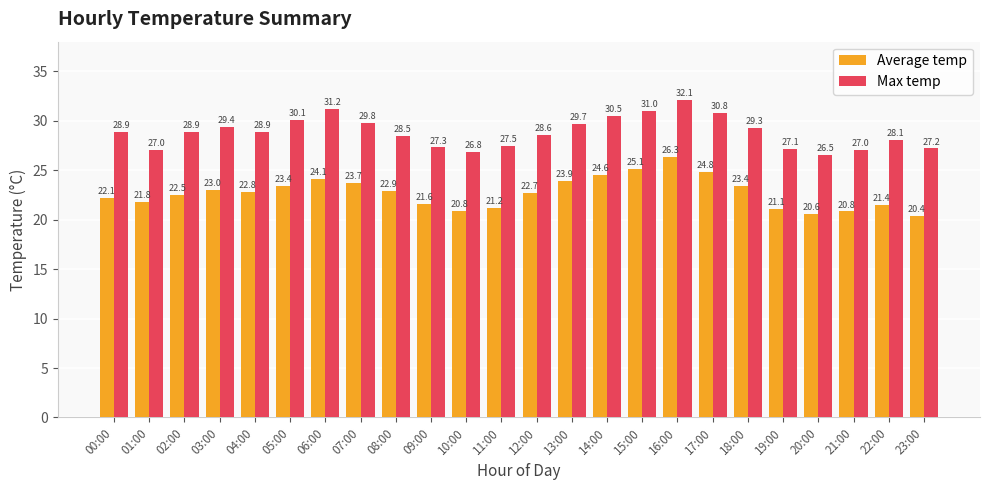

At which category is the sum across all series the highest?

16:00